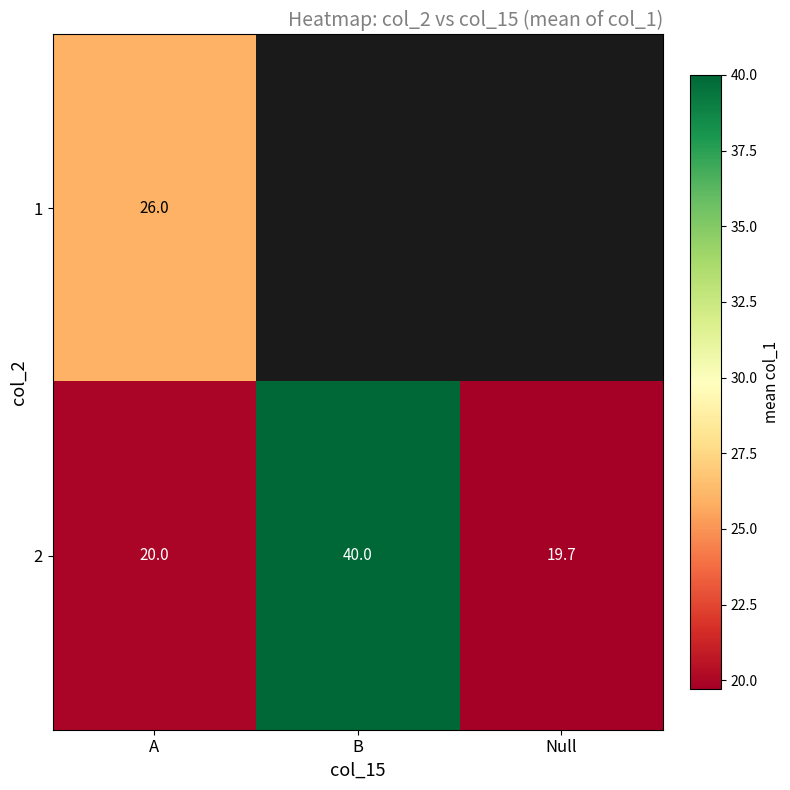

What is the greatest value displayed?

40.0